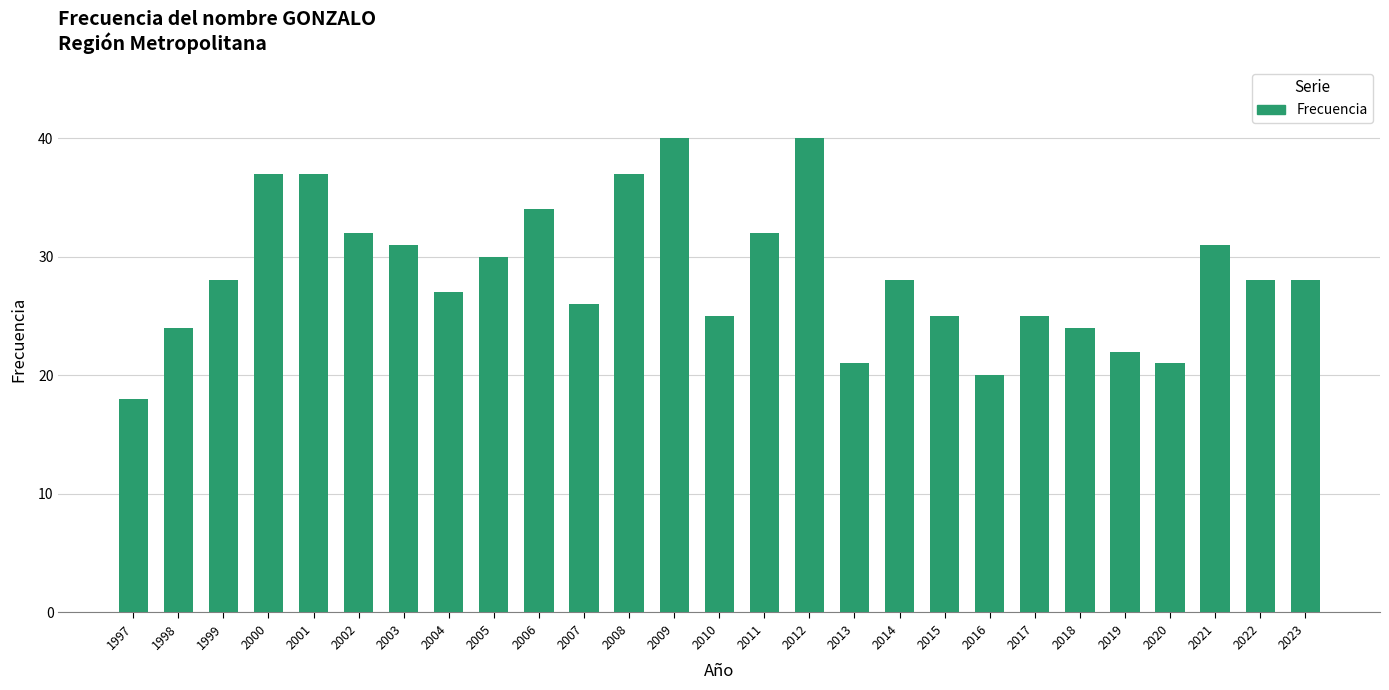

What is the change in value from 1997 to 2005?

+12